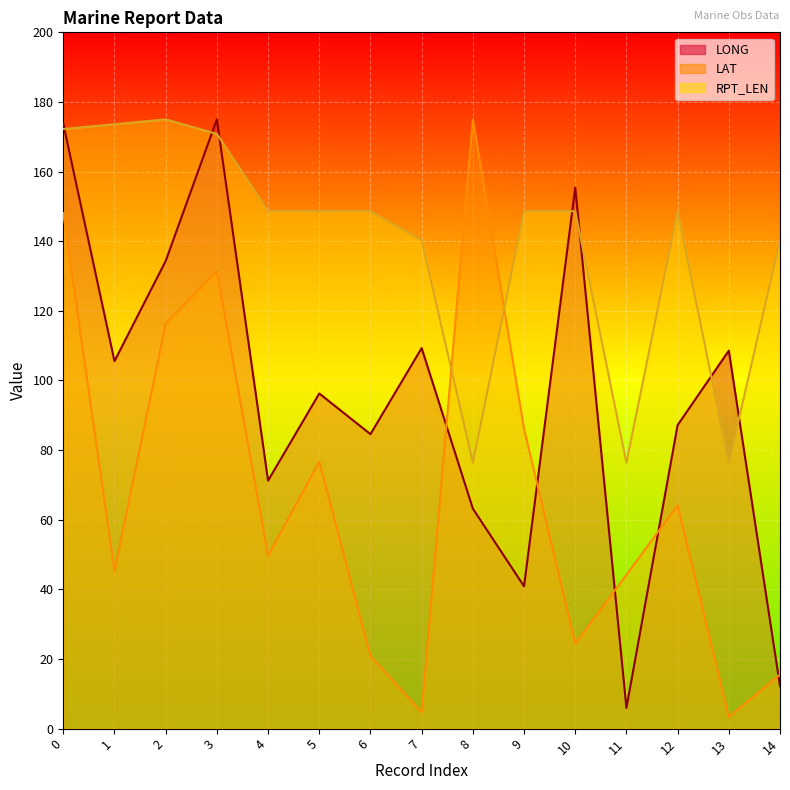

The value of LONG at 6 is 129.1. True or false?

False